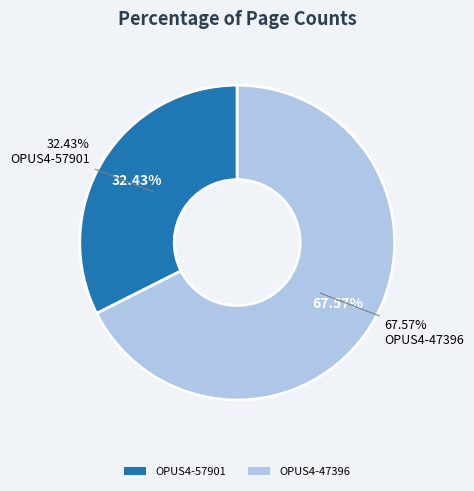

What is the largest slice in the pie chart?

OPUS4-47396